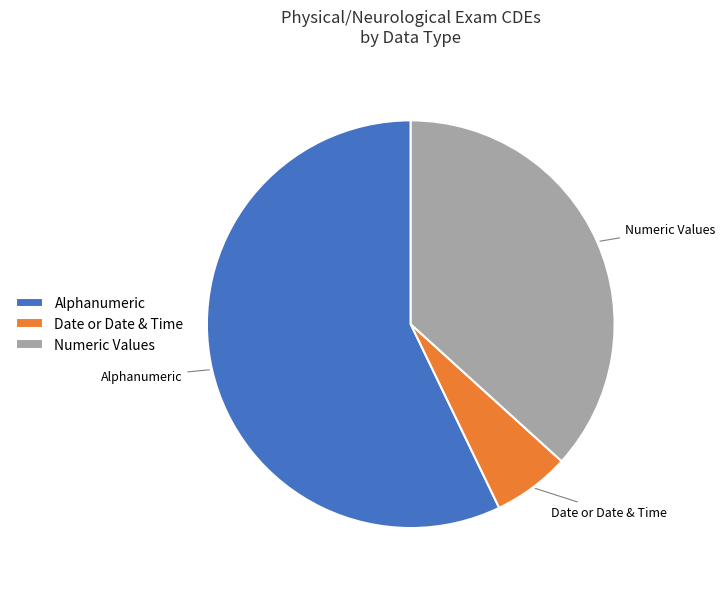

Between Date or Date & Time and Numeric Values, which is larger?

Numeric Values